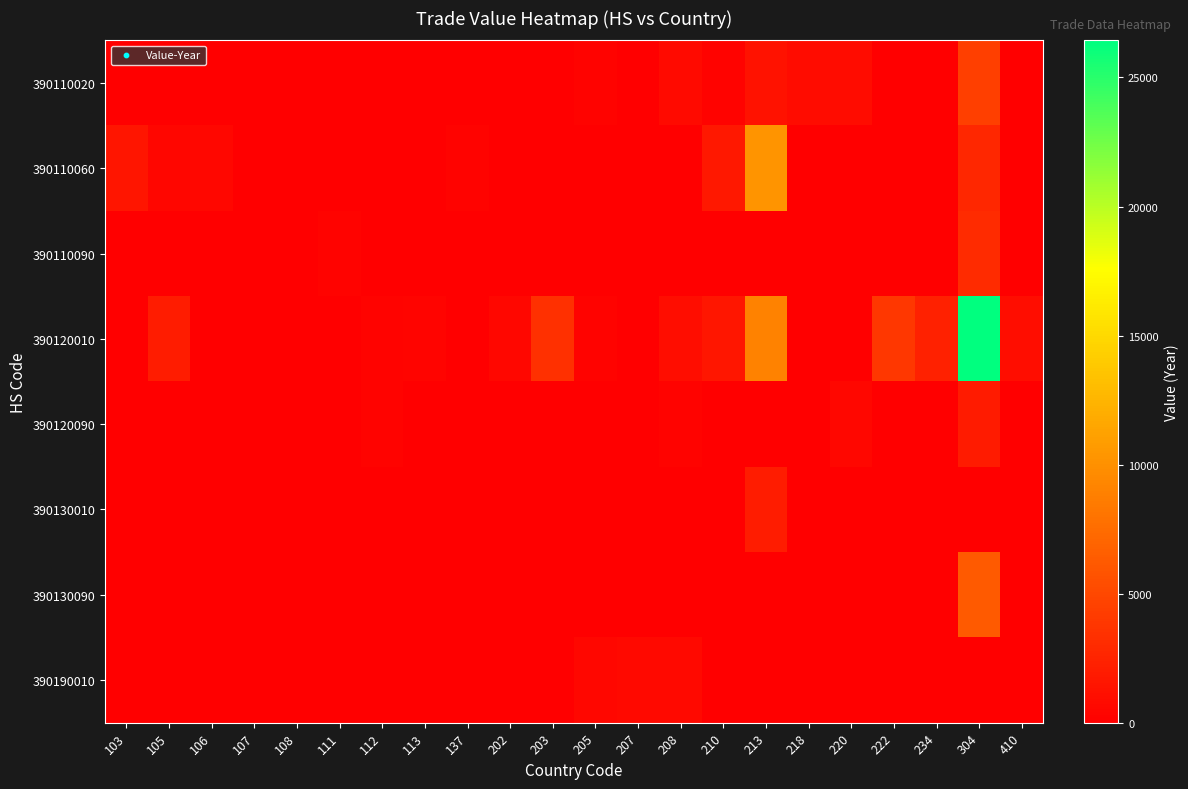

At how many categories does at least one series exceed 26235?

1